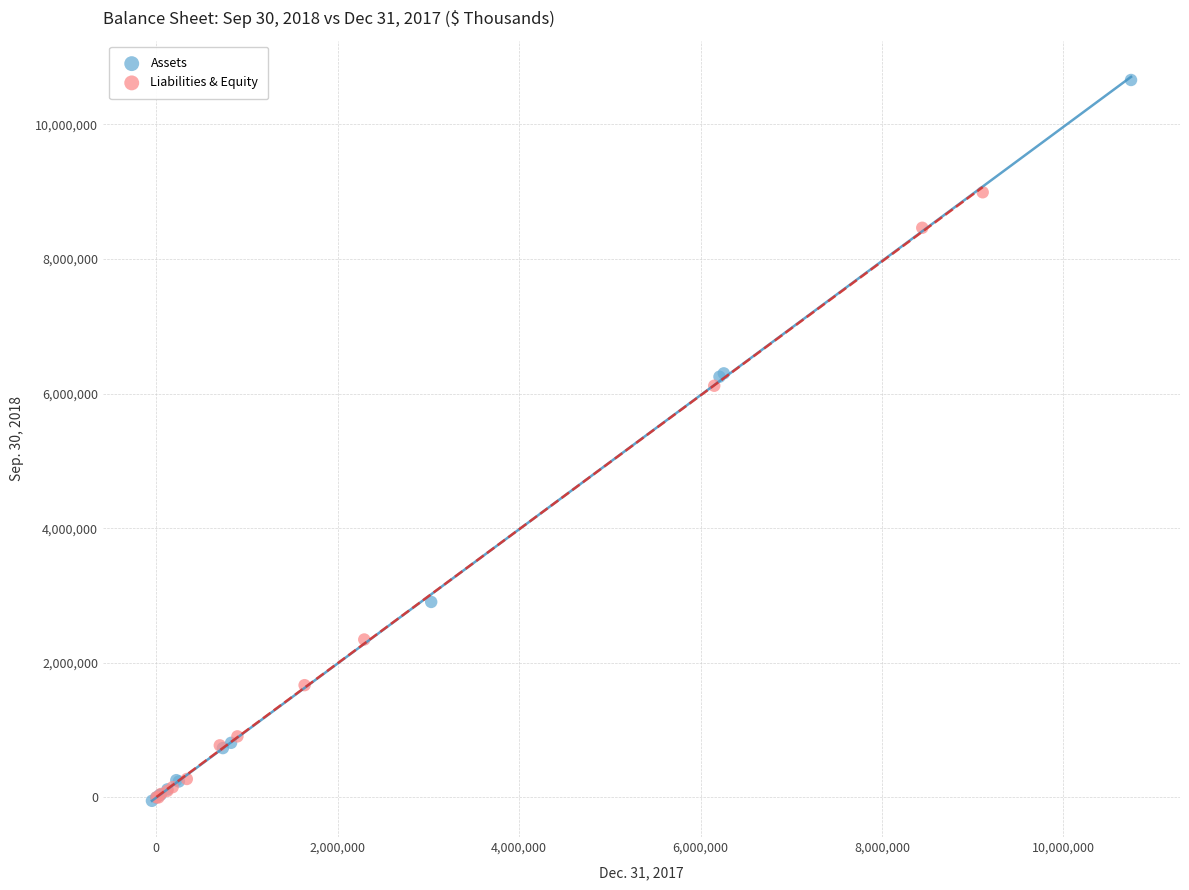

Which series has the largest Y range (max minus min)?

Assets